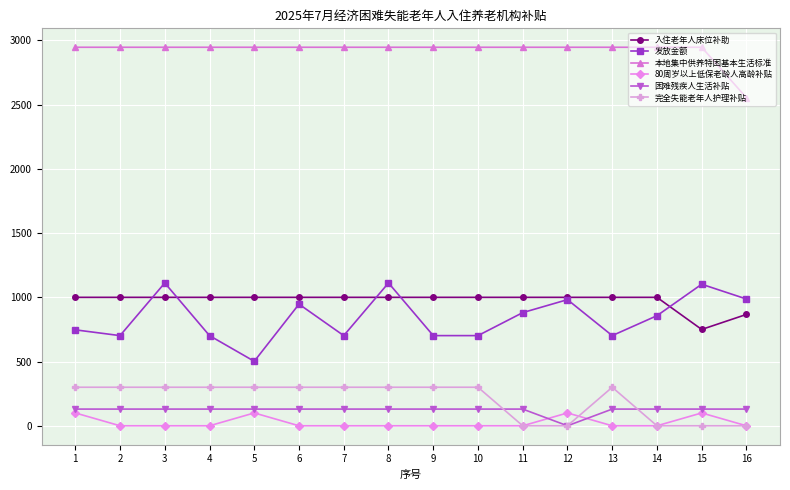

At which label does 发放金额 first exceed 857?

3